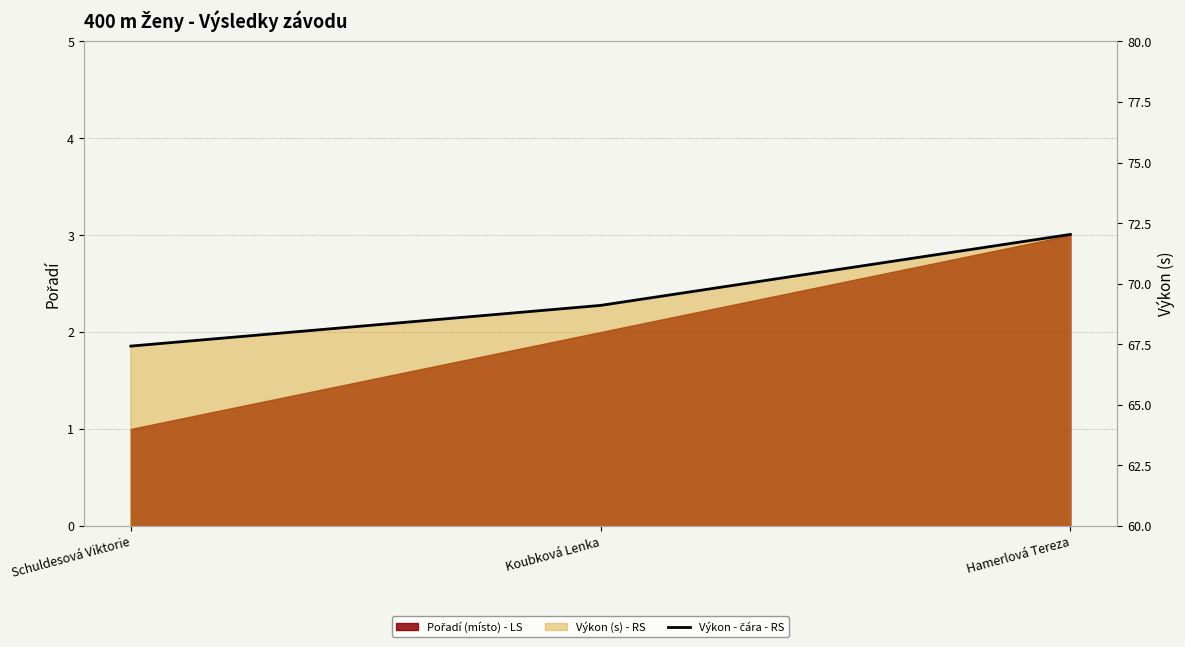

What is the maximum value shown in the chart?

72.0